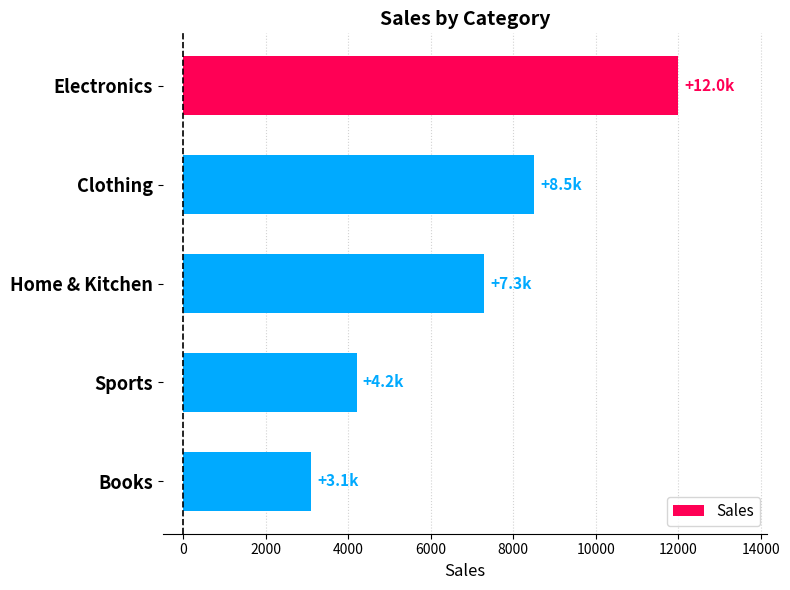

Reading top to bottom, list all the values displayed in this chart.

Electronics=12000	Clothing=8500	Home & Kitchen=7300	Sports=4200	Books=3100